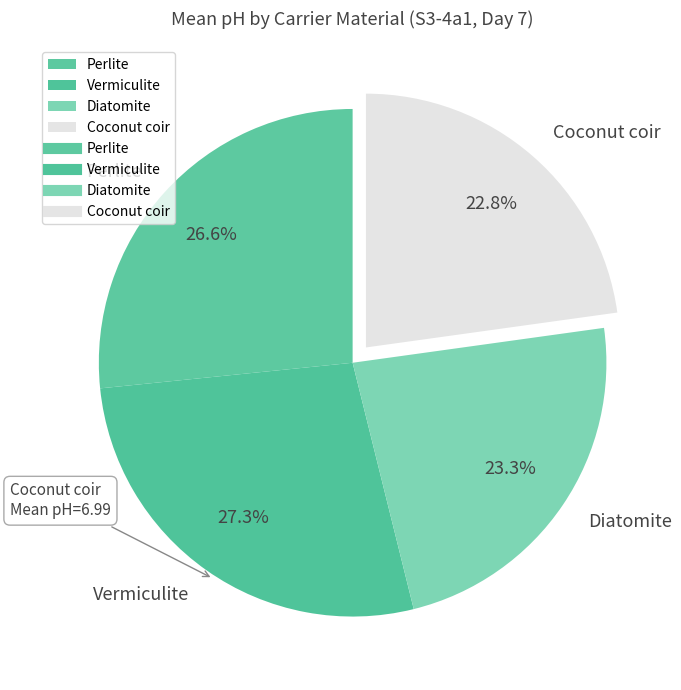

To the nearest percent, what percentage of the pie is Diatomite?

23%